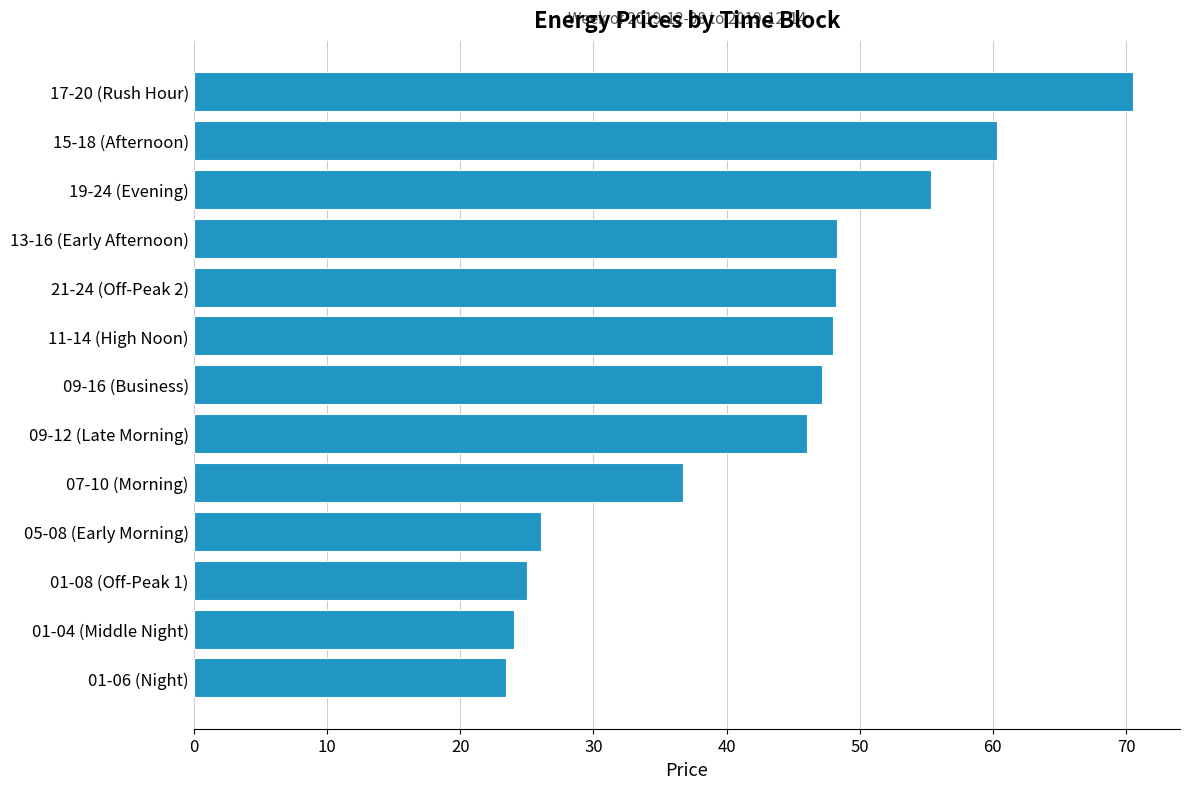

How many bars are there in total?

13